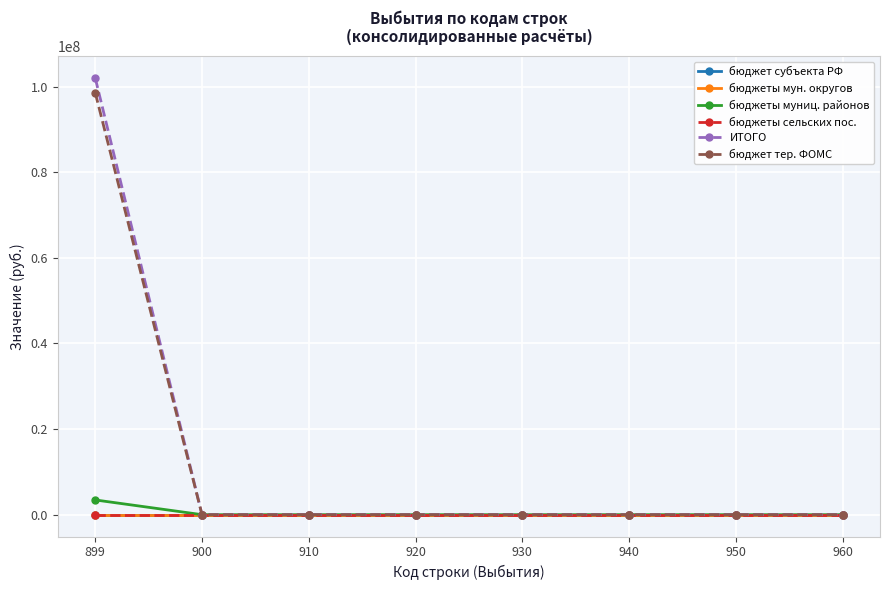

Does the chart have visible grid lines?

Yes